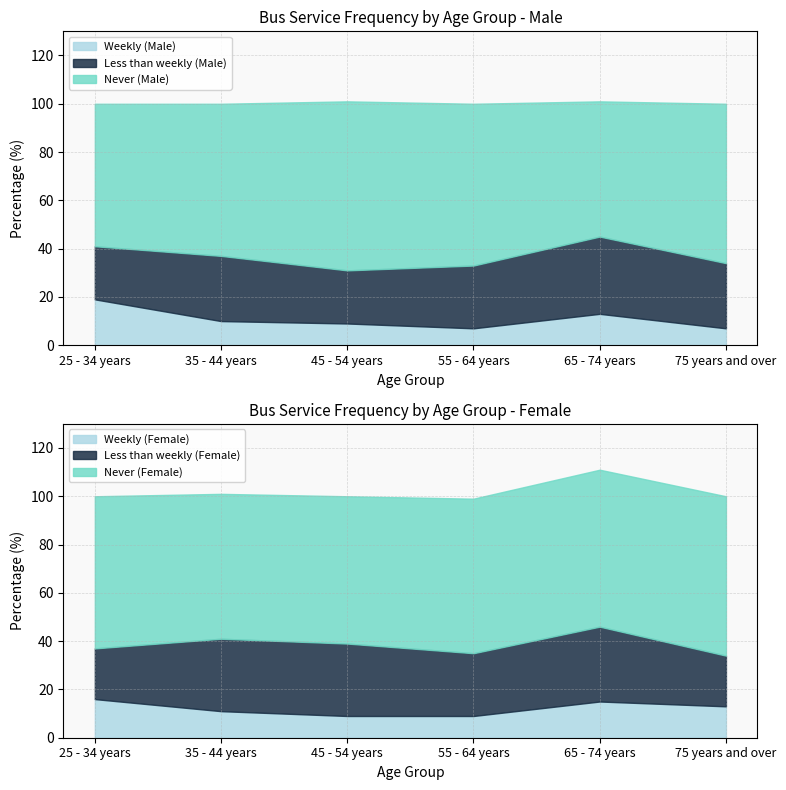

Which has a higher value, 75 years and over or 45 - 54 years?

45 - 54 years